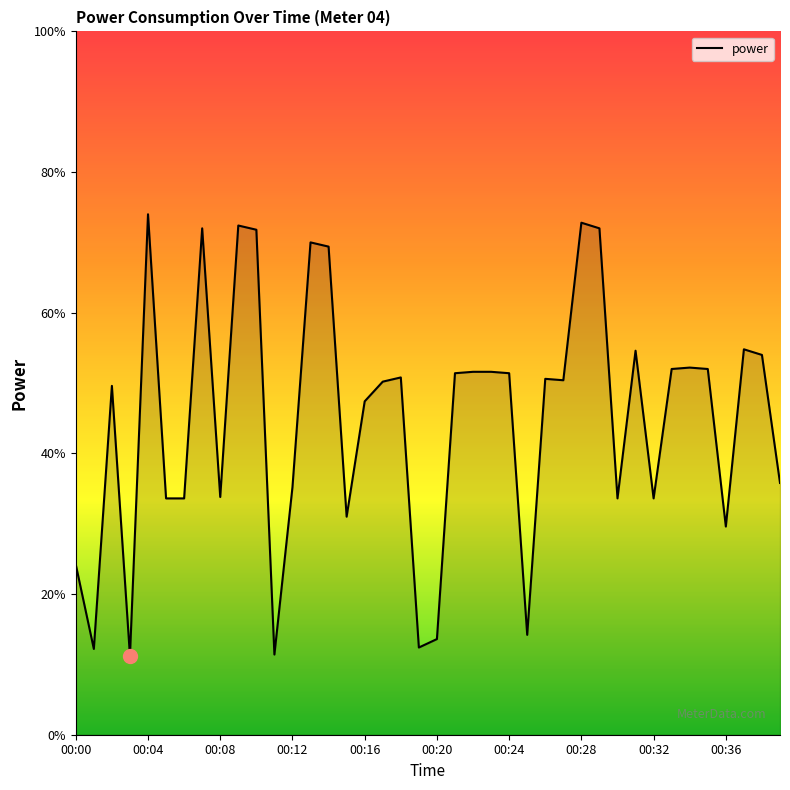

Rank the categories by value from lowest to highest.

00:03, 00:11, 00:01, 00:19, 00:20, 00:25, 00:00, 00:36, 00:15, 00:05, 00:06, 00:30, 00:32, 00:08, 00:12, 00:39, 00:16, 00:02, 00:17, 00:27, 00:26, 00:18, 00:21, 00:24, 00:22, 00:23, 00:33, 00:35, 00:34, 00:38, 00:31, 00:37, 00:14, 00:13, 00:10, 00:07, 00:29, 00:09, 00:28, 00:04